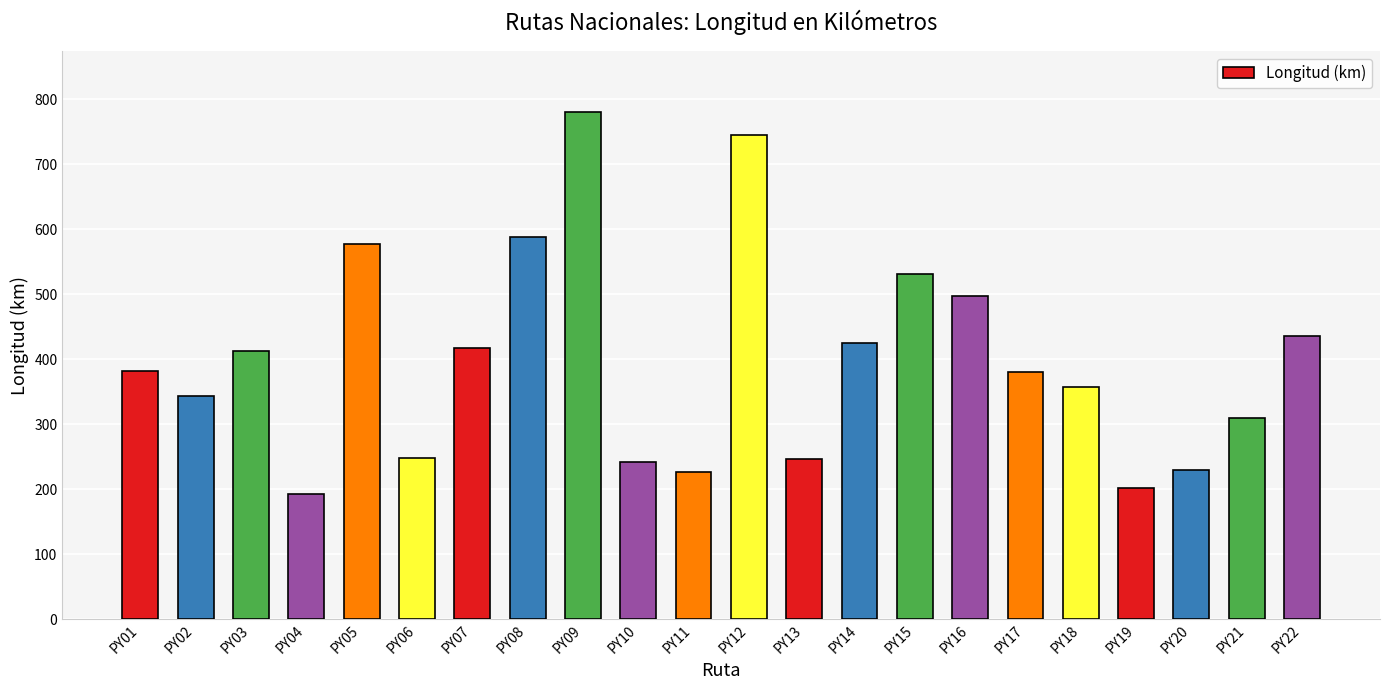

Are the bars horizontal?

No